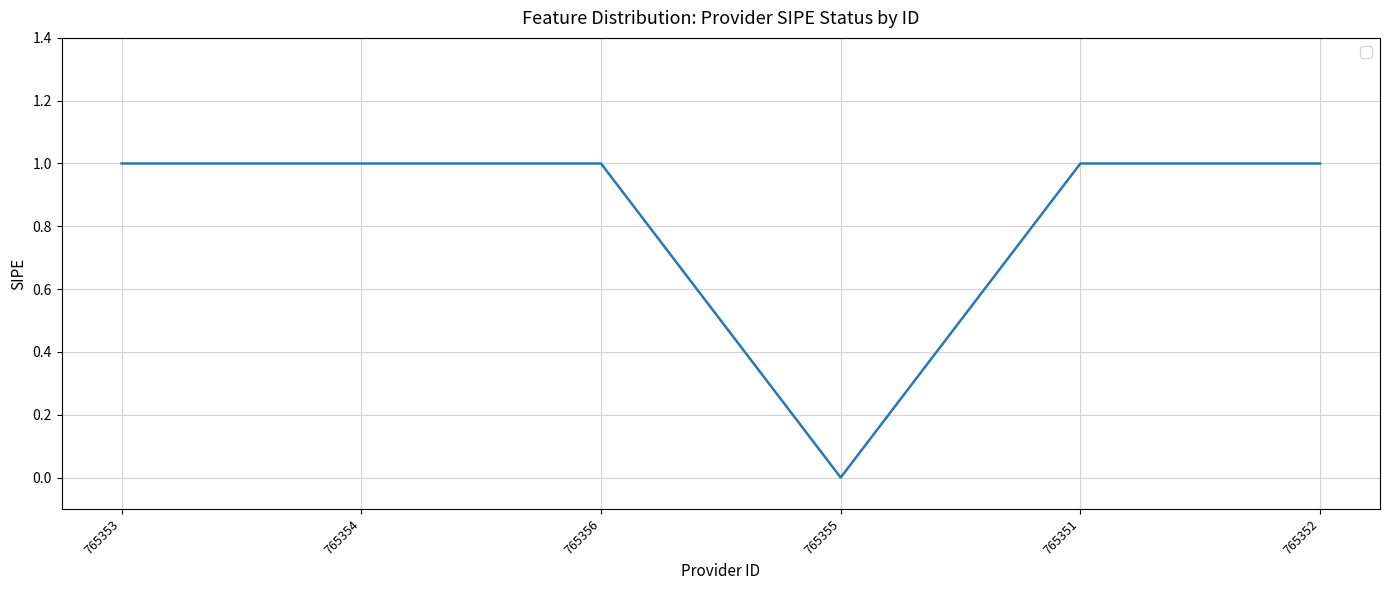

What is the sum of the values at 765356 and 765352?

2